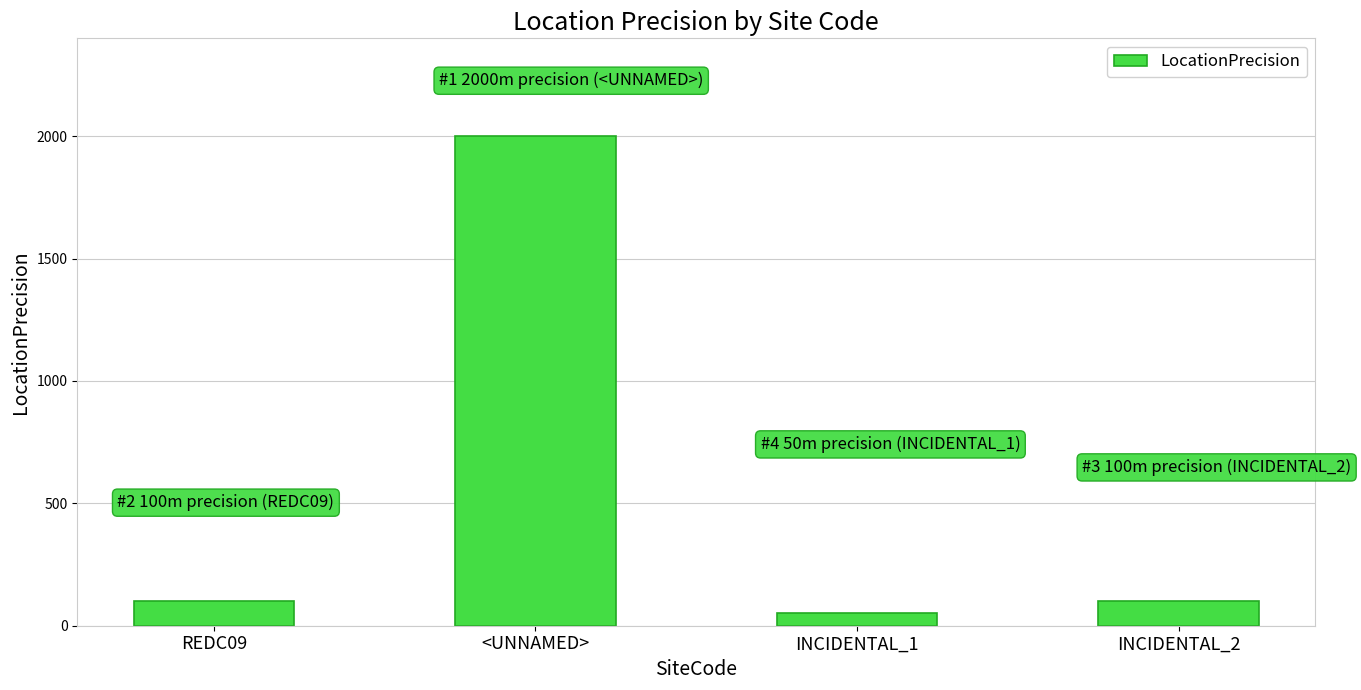

What is the sum of all values?

2250